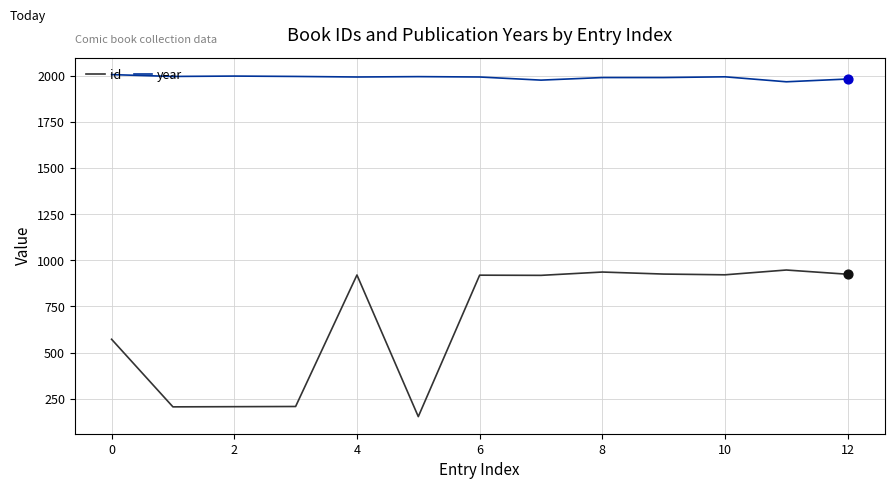

List the series in order of their overall mean, lowest first.

id, year